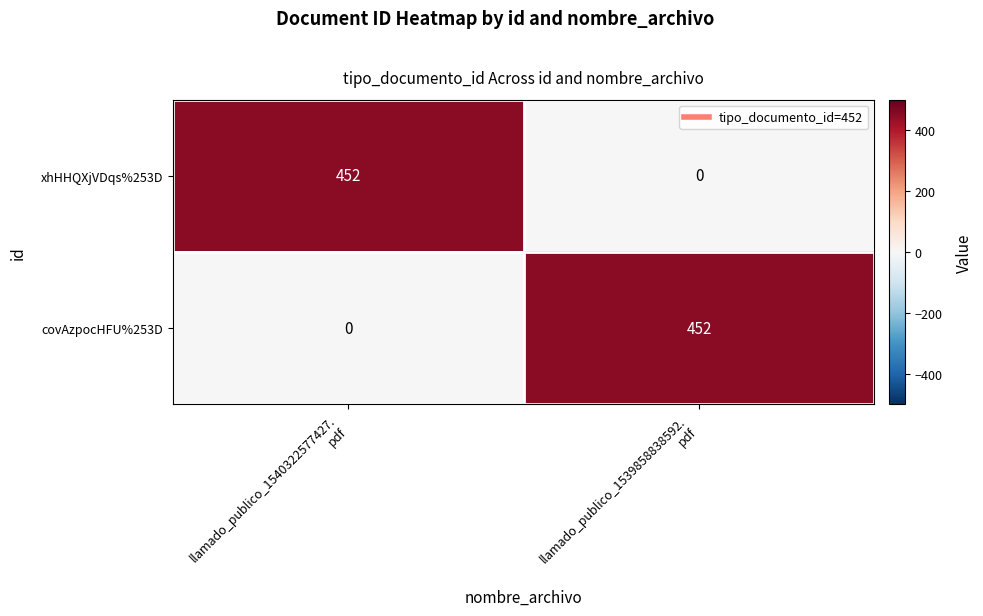

What is the maximum value for covAzpocHFU%253D?

452